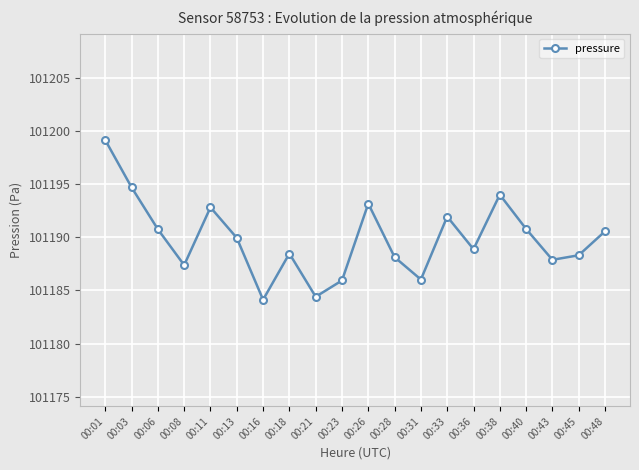

How many interior local peaks (higher than both neighbors) does the data have?

5